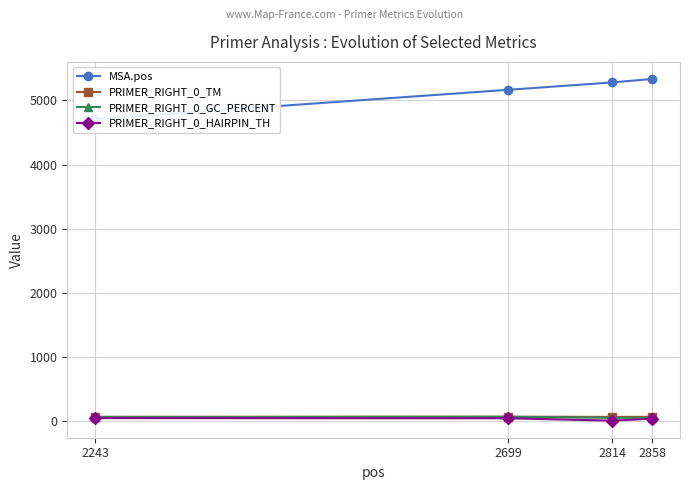

What is the average value of the PRIMER_RIGHT_0_TM series?

59.7